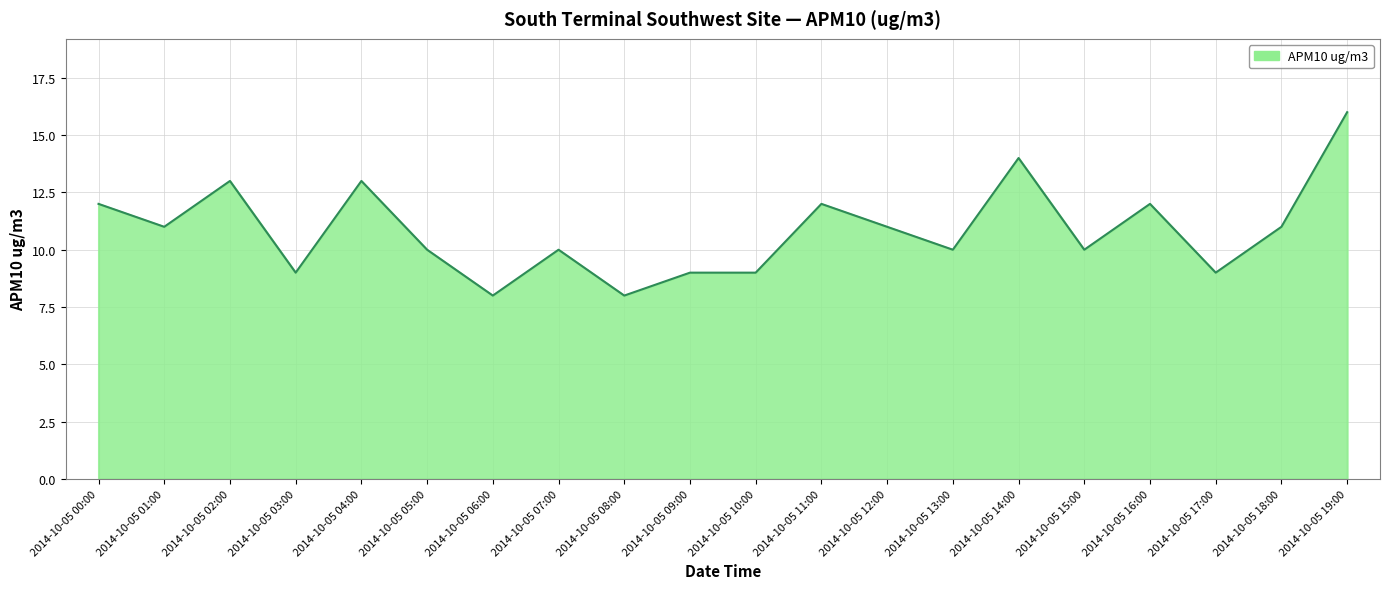

Where is the first local maximum?

2014-10-05 02:00